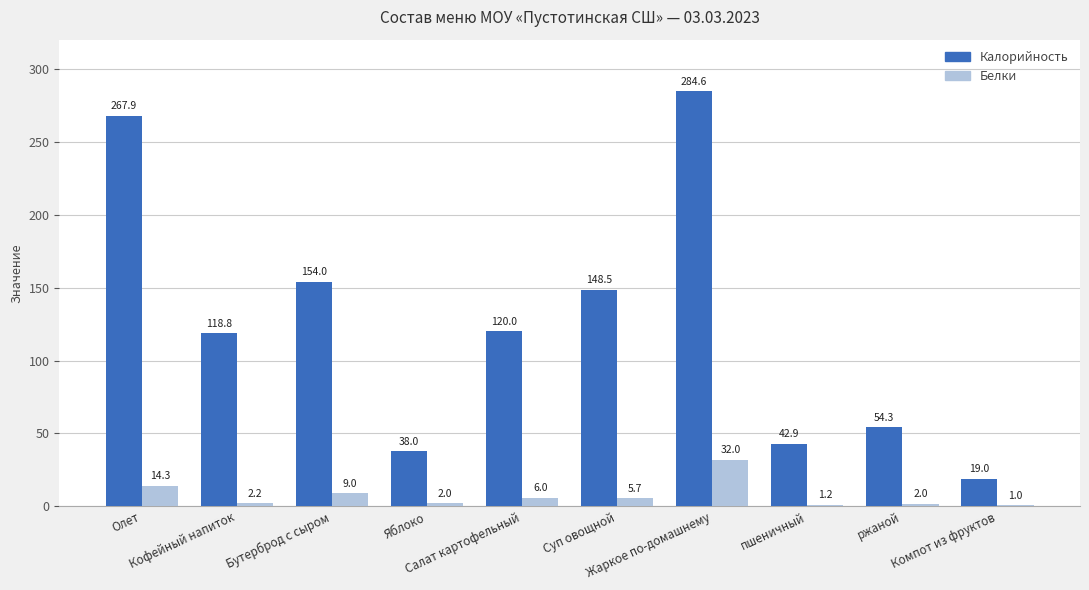

Which series changed the most between Салат картофельный and Суп овощной?

Калорийность